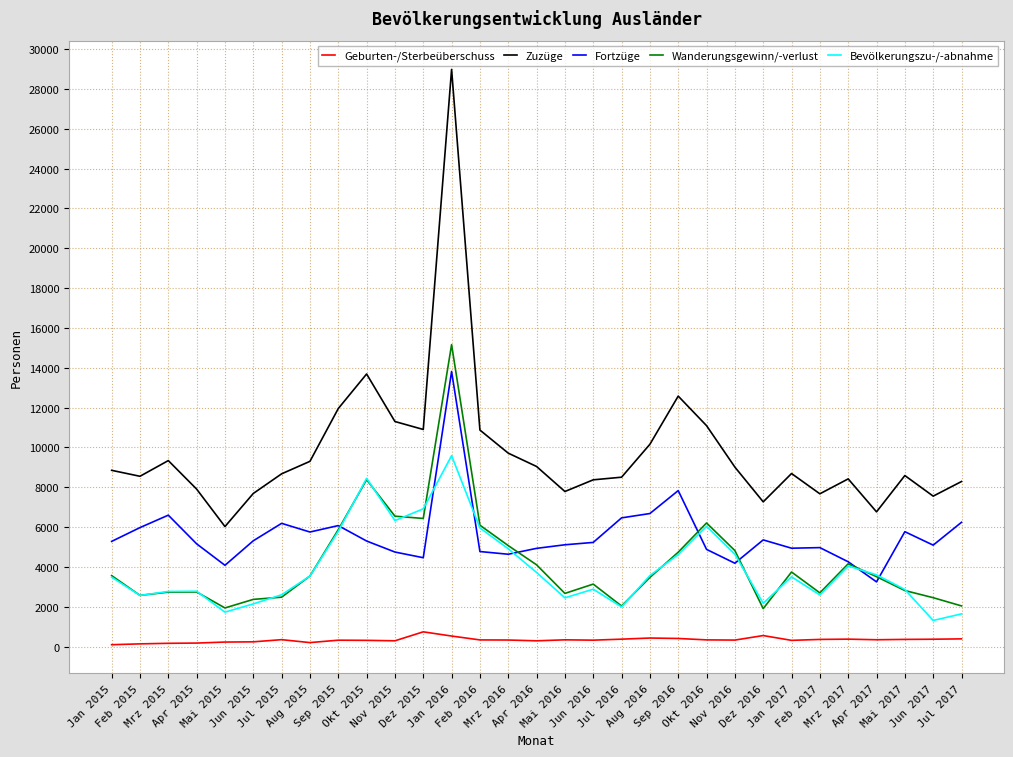

What is the spread (max minus min) of values at Mai 2017?

8226